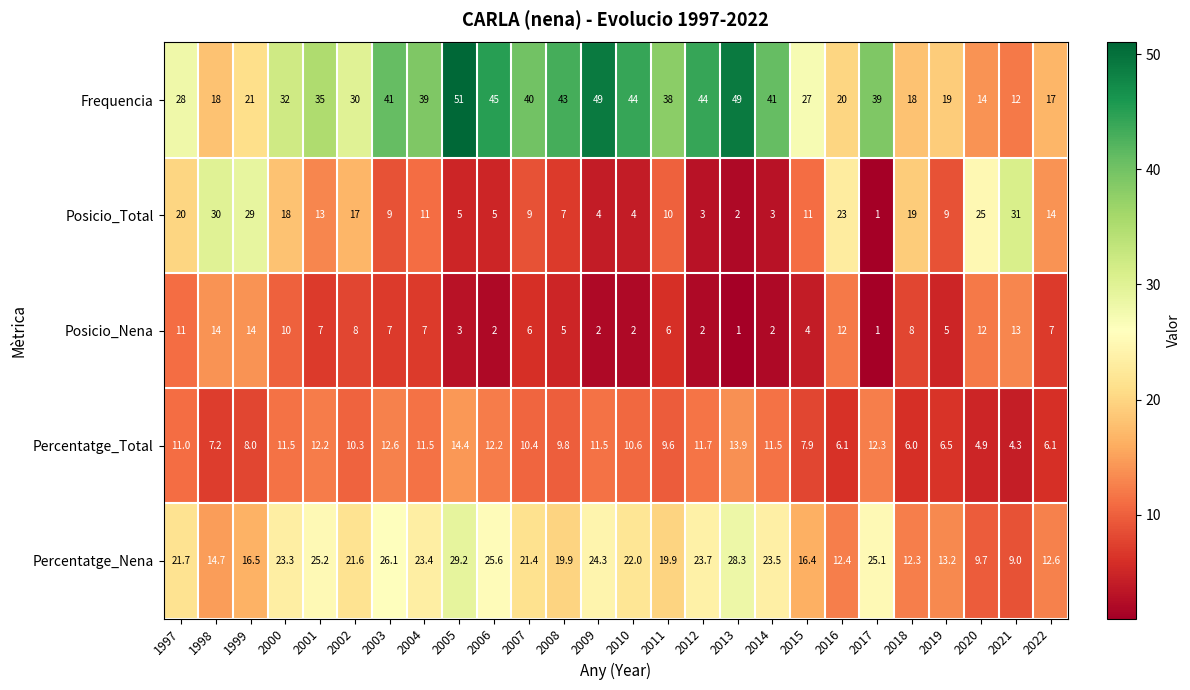

What is the sum of the Percentatge_Total values at 2000 and 2016?

17.6